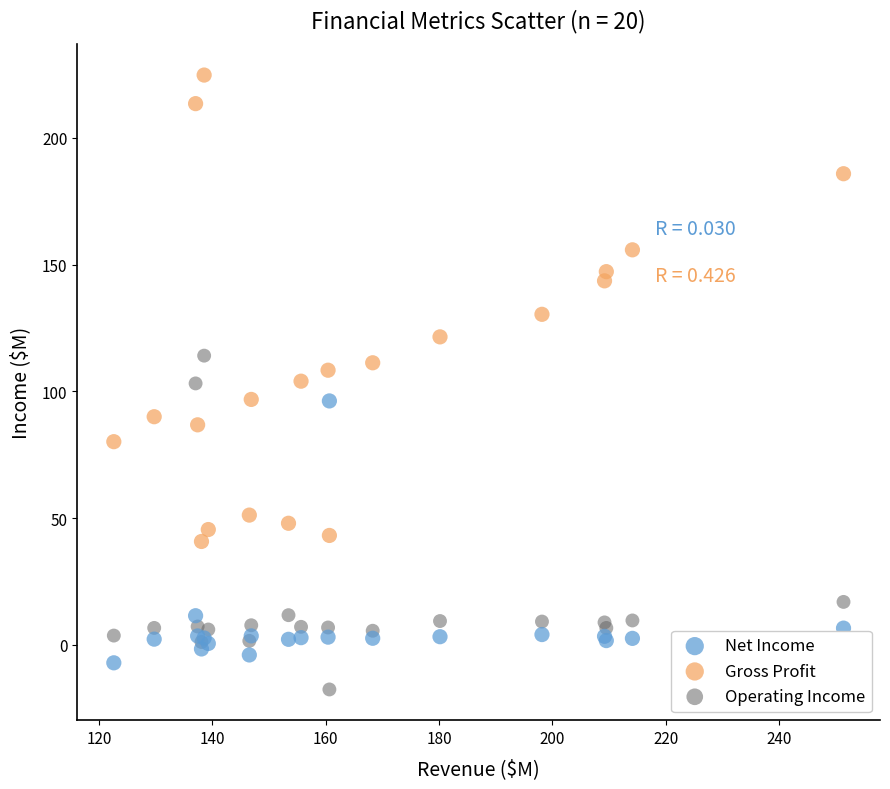

Which series contains the highest Y value?

Gross Profit